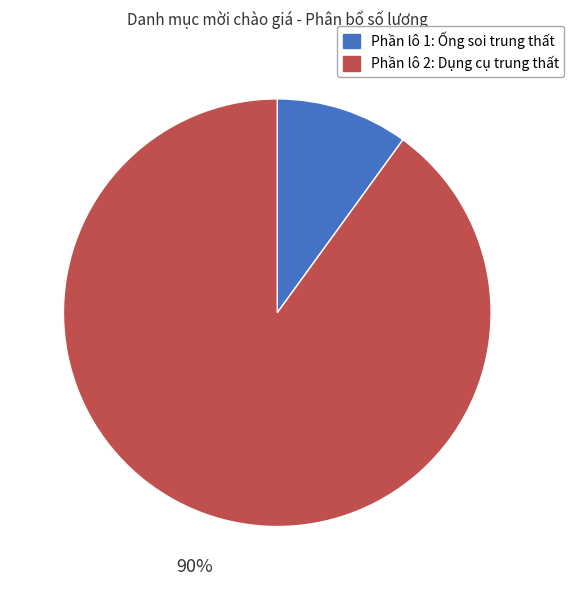

To the nearest percent, what is the combined percentage of Phần lô 2: Dụng cụ trung thất and Phần lô 1: Ống soi trung thất?

100%